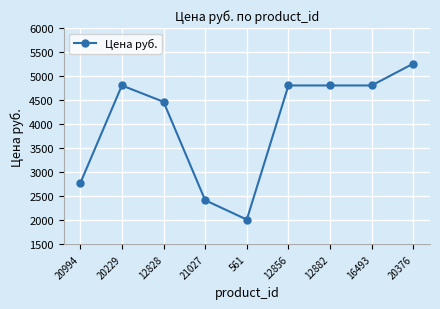

Which category has the lowest value across all series?

561